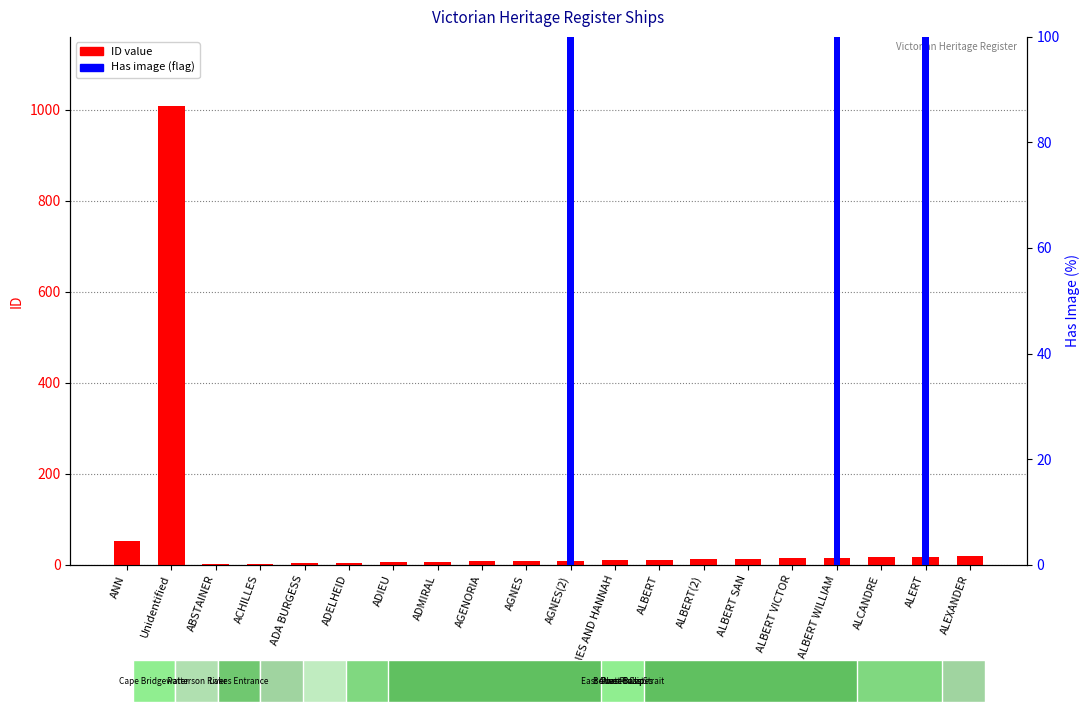

Is the value of ID at ALBERT greater than the value of Has Image (0 or 100%) at ALERT?

No